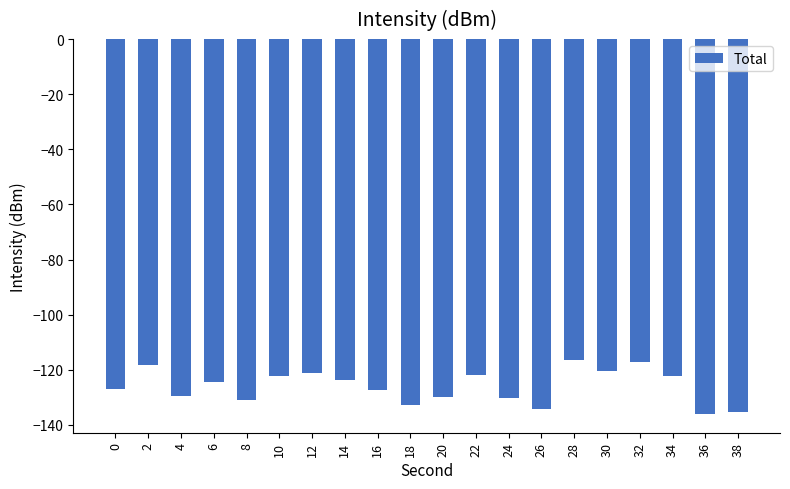

How many distinct data groups are displayed?

1